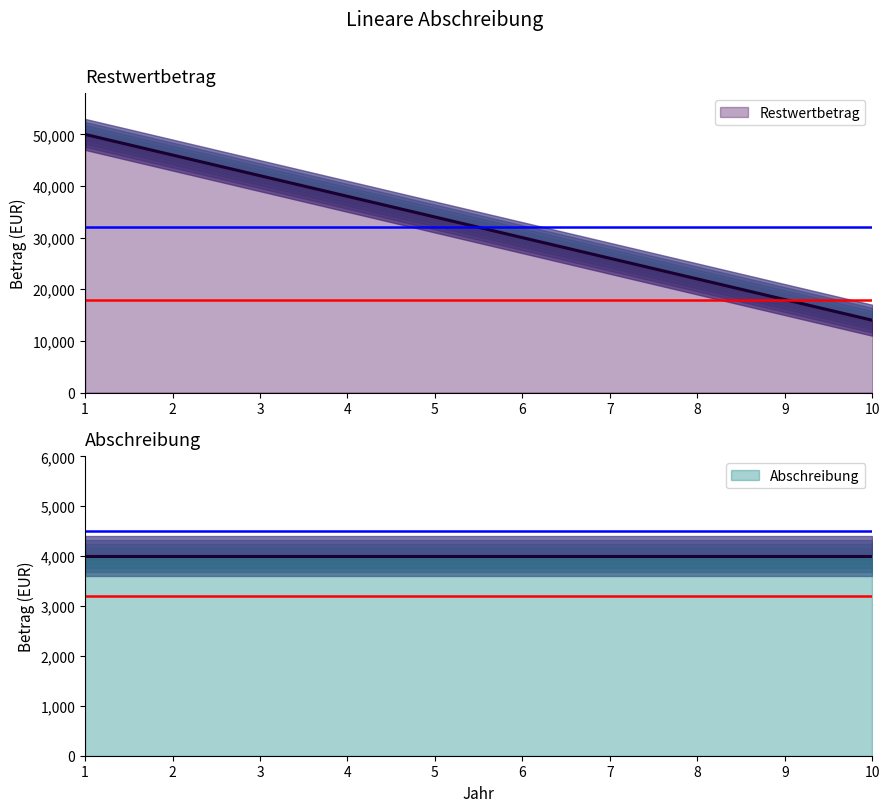

What is the average value?

32000